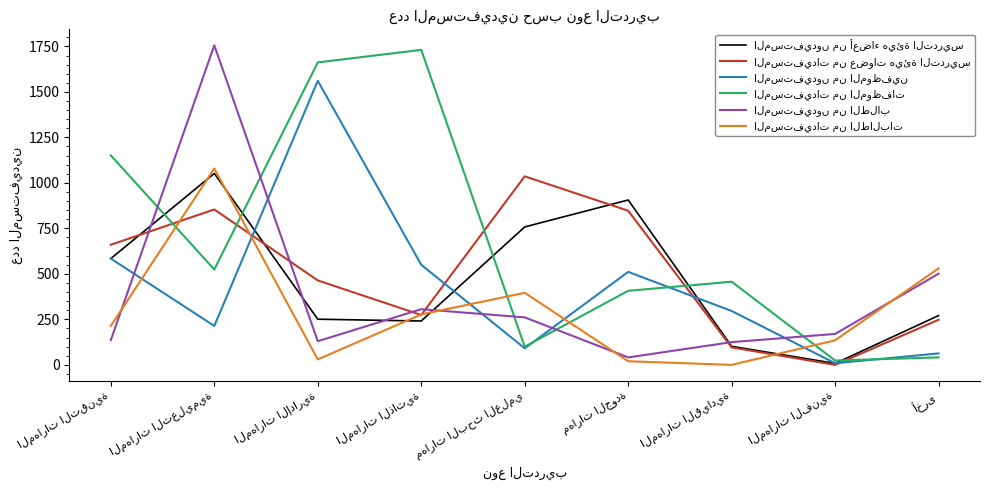

What is the greatest value displayed?

1756